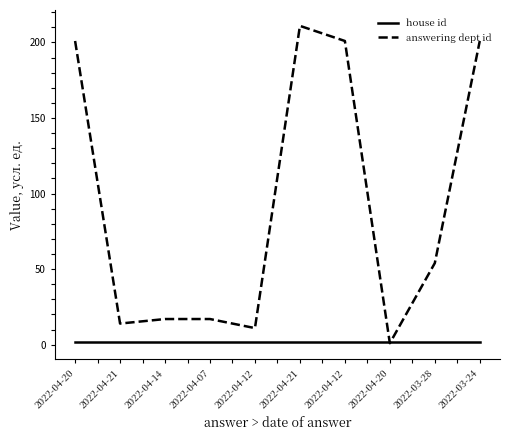

Does the chart display data point markers on the line(s)?

No